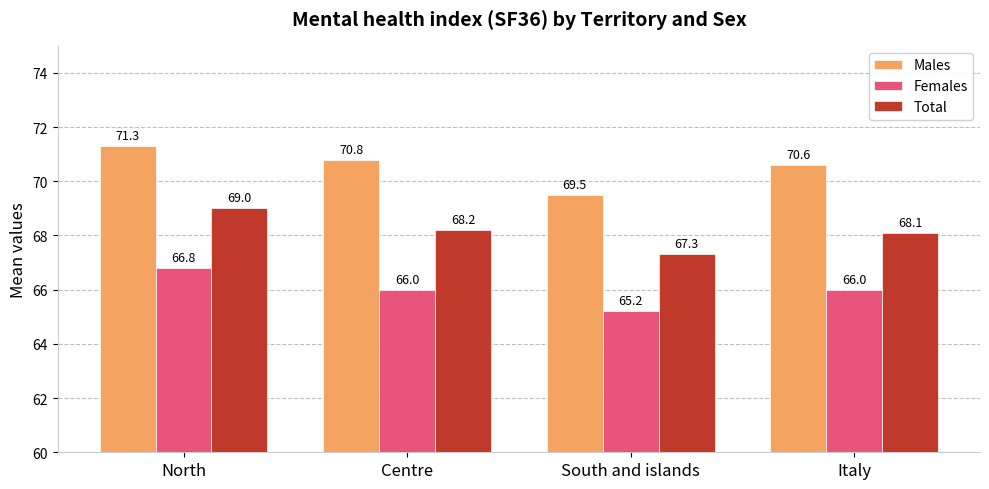

Where is Males nearest to the value 70?

South and islands